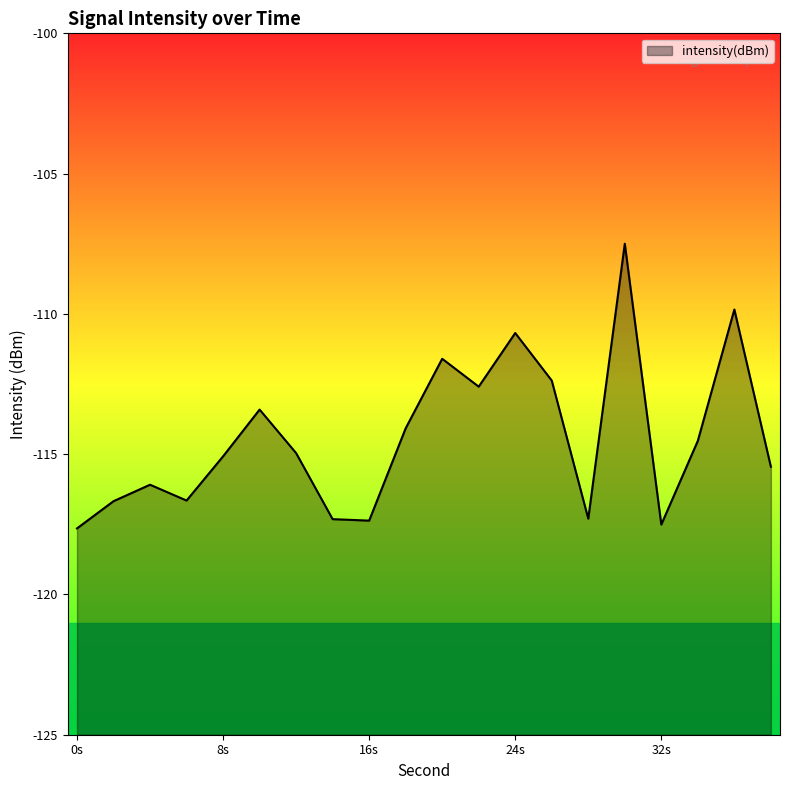

Reading right to left, list all the values displayed in this chart.

-115.4	-109.8	-114.5	-117.5	-107.5	-117.3	-112.4	-110.7	-112.6	-111.6	-114.1	-117.4	-117.3	-115.0	-113.4	-115.1	-116.7	-116.1	-116.7	-117.6